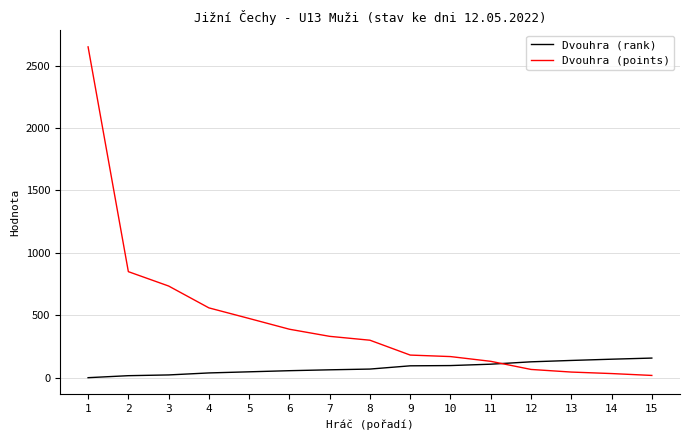

How many values in the Dvouhra (rank) series are below 70?

7